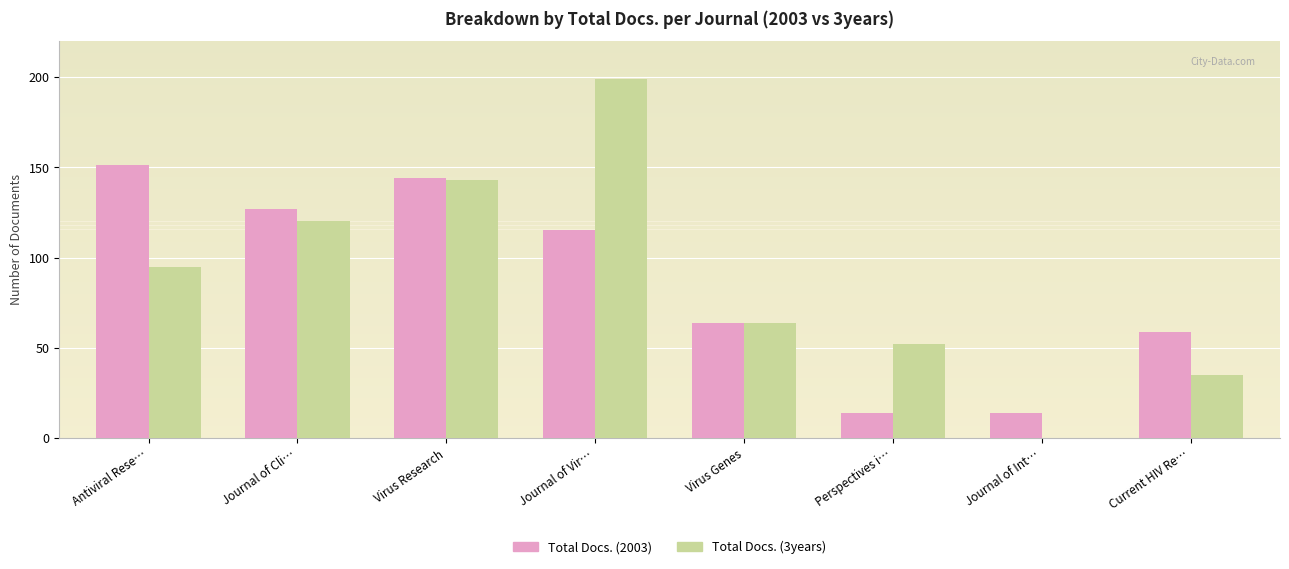

What is the approximate value of Total Docs. (3years) at Journal of Cli…?

120